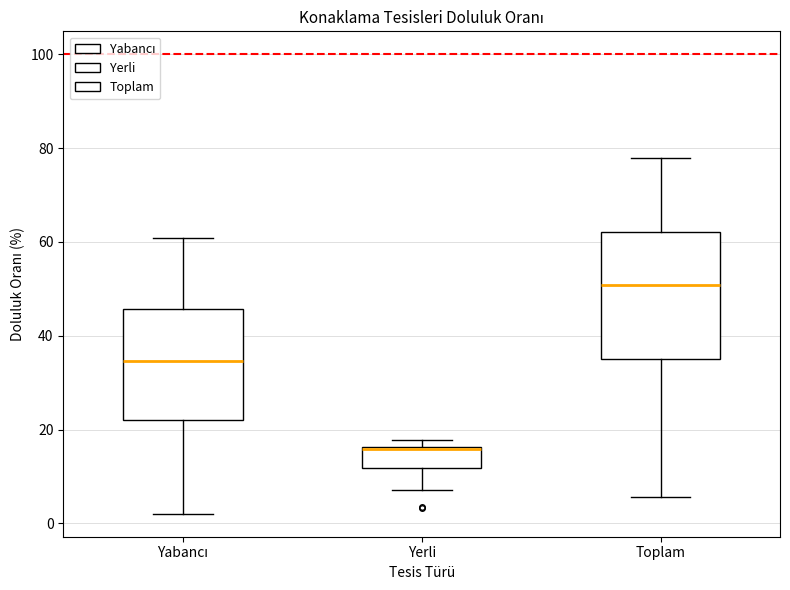

Which box has the highest median line?

Toplam